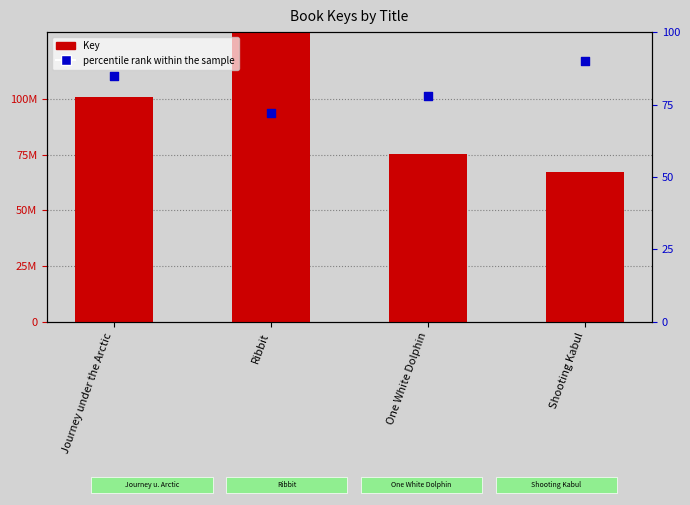

Which series has the largest total across all categories?

Key